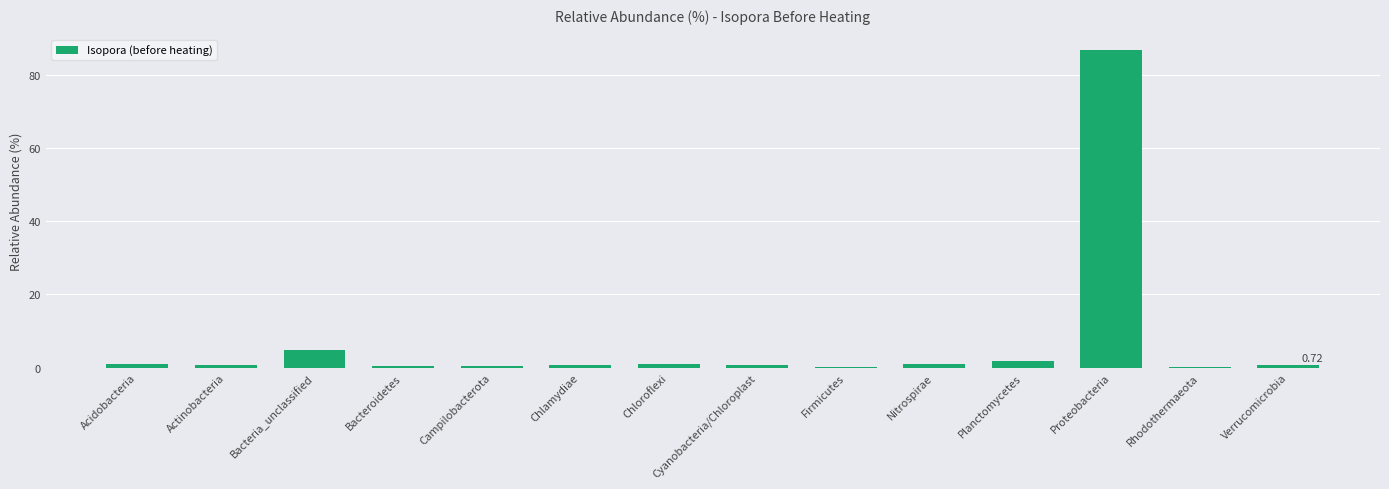

Where is the data nearest to the value 43?

Bacteria_unclassified